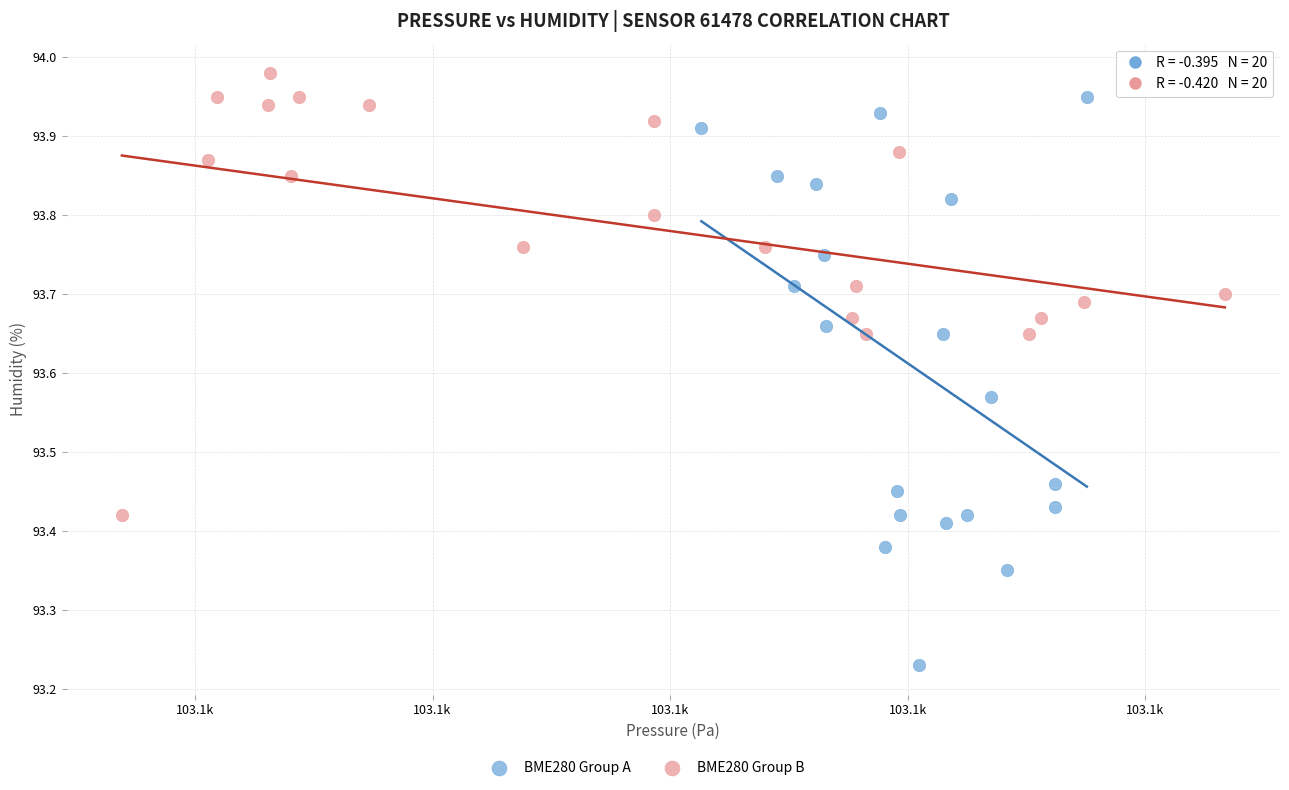

Which series has the widest spread of Y values?

BME280 Group A